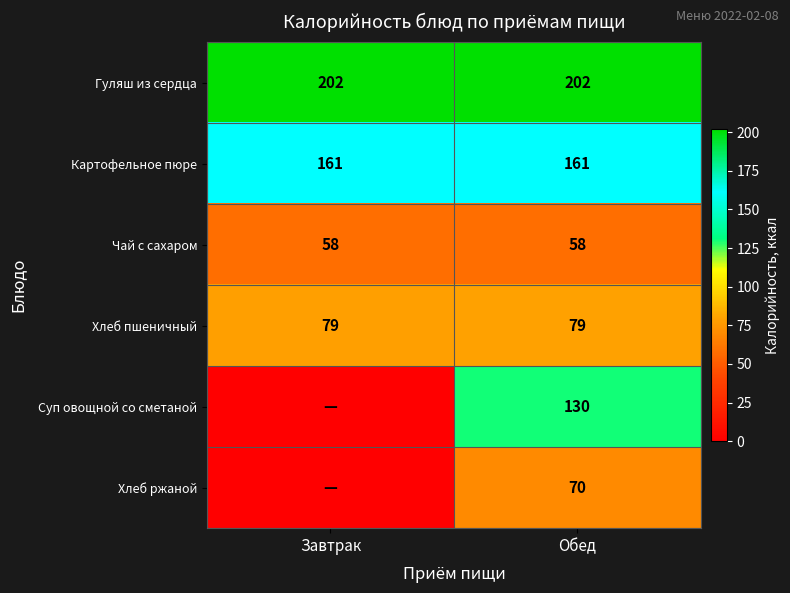

What is the spread (max minus min) of values at Обед?

144